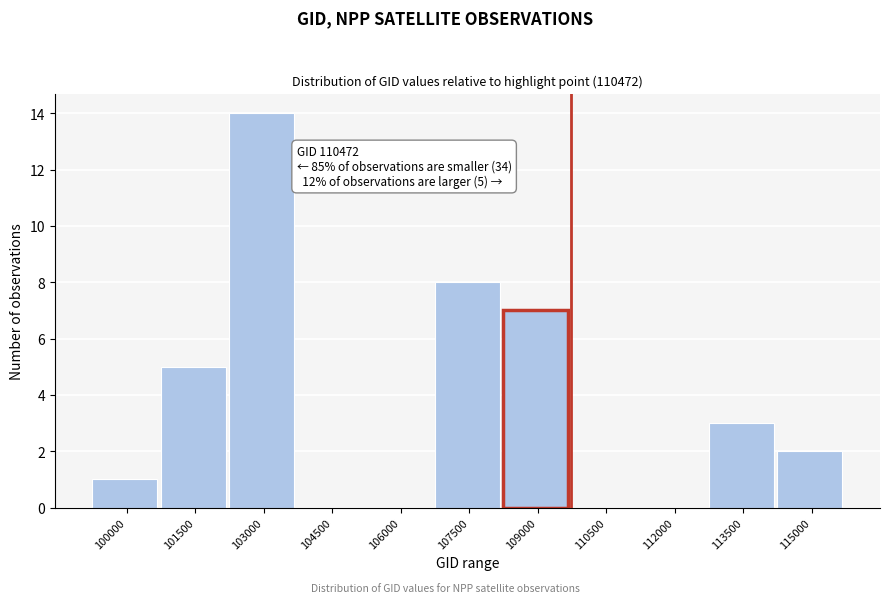

Reading left to right, extract all data points from this chart.

100000=1	101500=5	103000=14	104500=0	106000=0	107500=8	109000=7	110500=0	112000=0	113500=3	115000=2